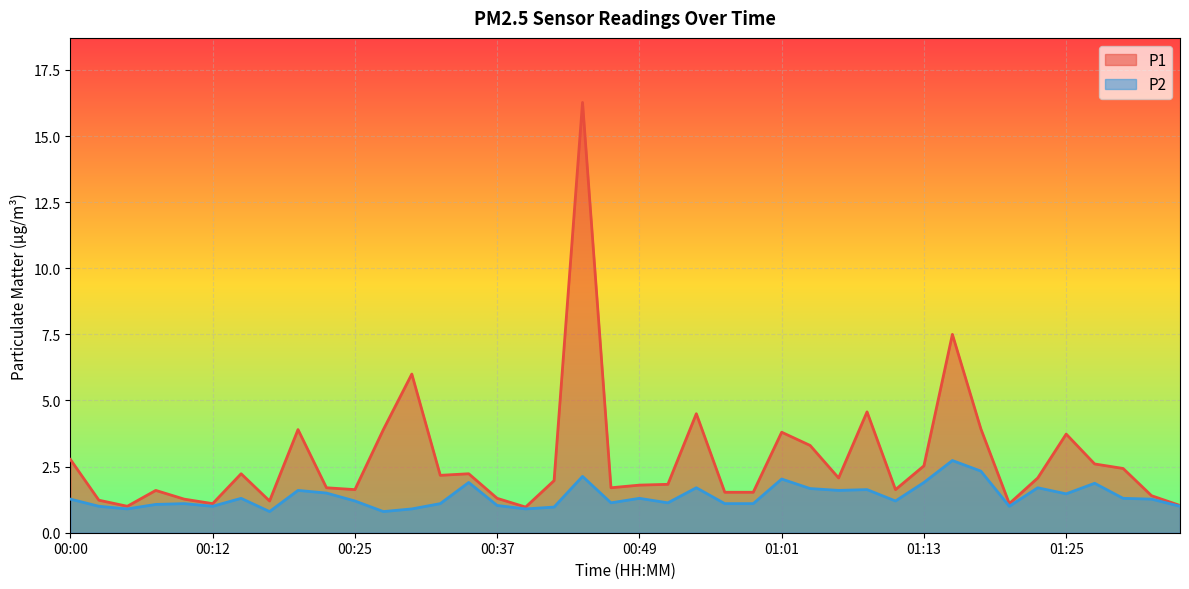

Reading right to left, list all the values displayed in this chart.

P1: 1.0	1.4	2.4	2.6	3.7	2.1	1.1	3.9	7.5	2.5	1.6	4.6	2.1	3.3	3.8	1.5	1.5	4.5	1.8	1.8	1.7	16.3	2.0	1.0	1.3	2.2	2.2	6.0	3.9	1.6	1.7	3.9	1.2	2.2	1.1	1.3	1.6	1.0	1.2	2.8
P2: 1.0	1.3	1.3	1.9	1.5	1.7	1.0	2.3	2.7	1.9	1.2	1.6	1.6	1.7	2.0	1.1	1.1	1.7	1.1	1.3	1.1	2.1	1.0	0.9	1.0	1.9	1.1	0.9	0.8	1.2	1.5	1.6	0.8	1.3	1.0	1.1	1.1	0.9	1.0	1.3